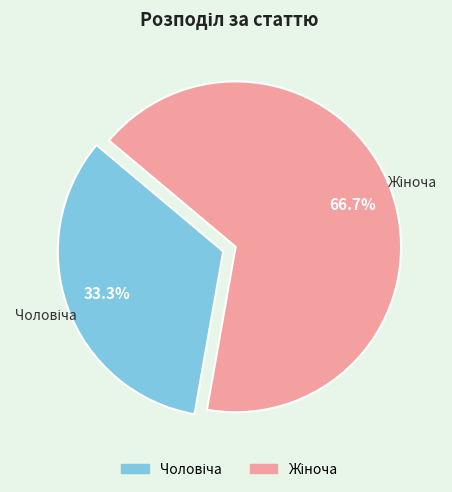

Does any single category account for the majority?

Yes